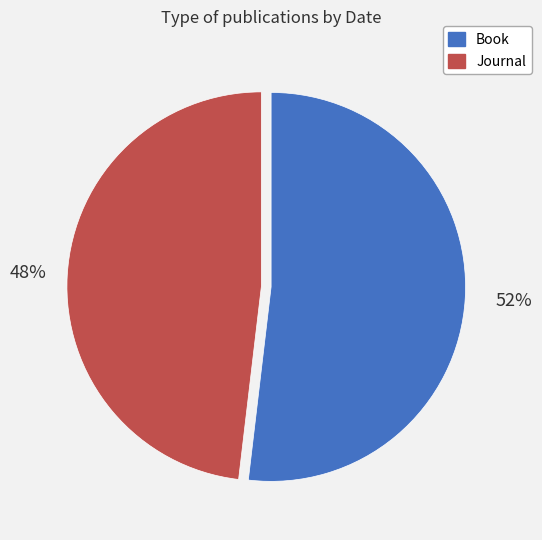

Which slice represents more than half of the pie?

Book